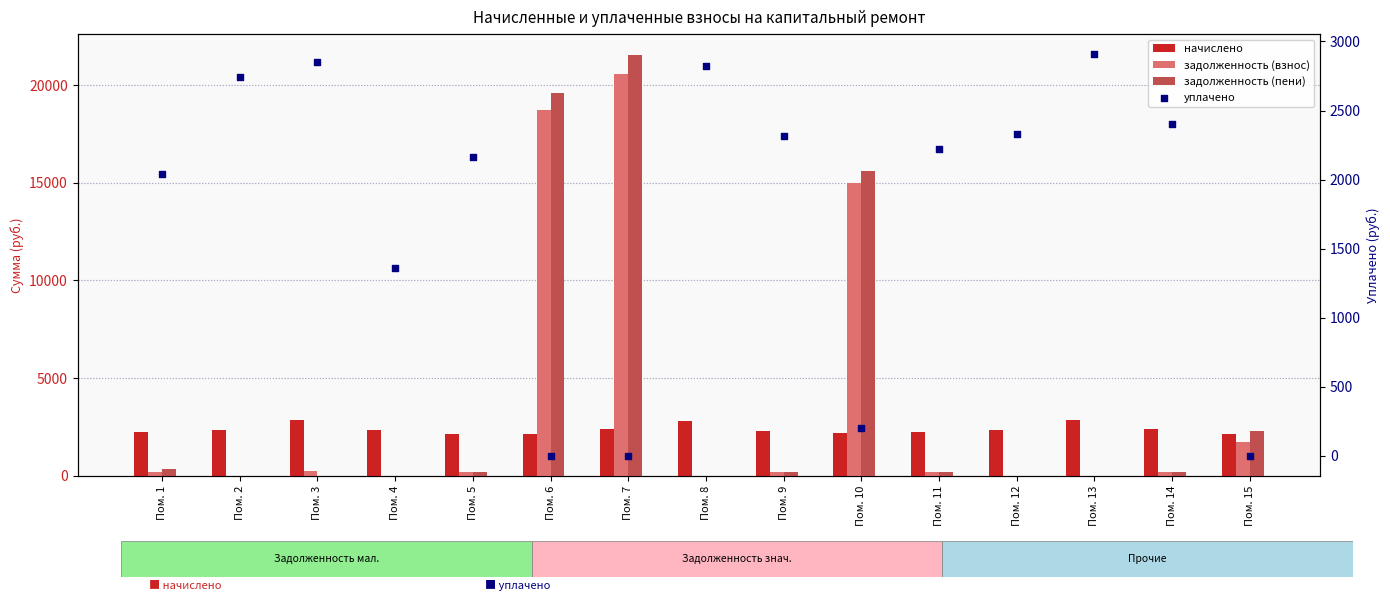

Is the value of задолженность (пени) at Пом. 14 greater than the value of уплачено at Пом. 3?

No